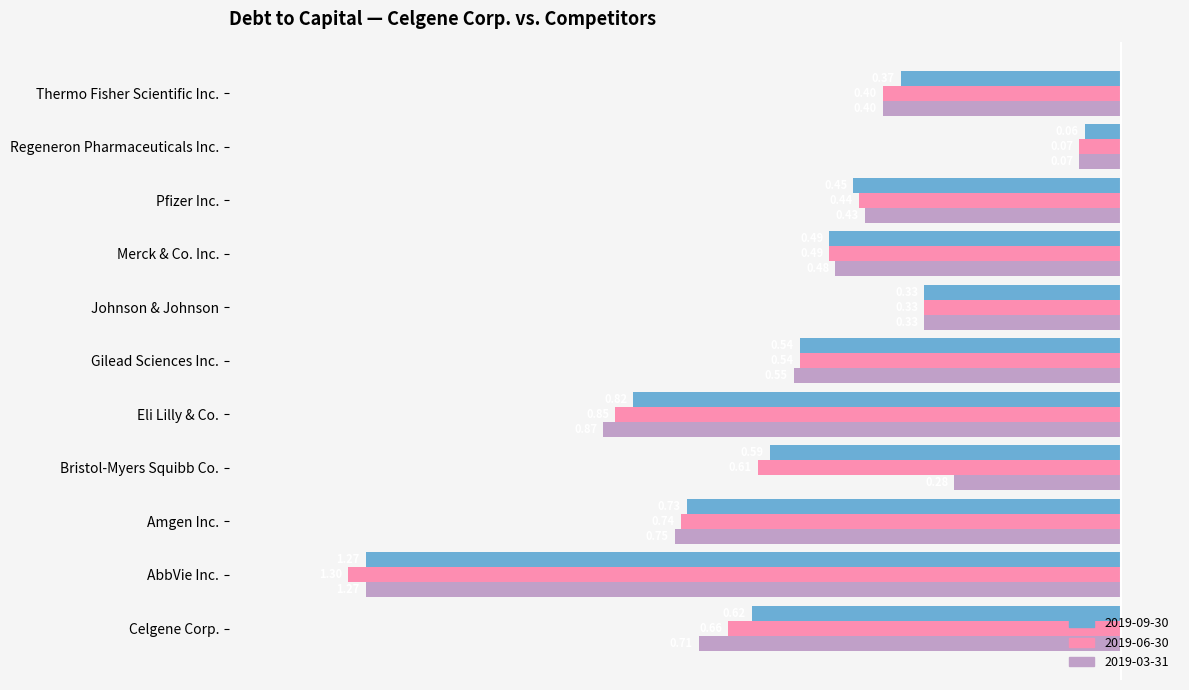

What is the label of the 11th bar from the right?

Celgene Corp.